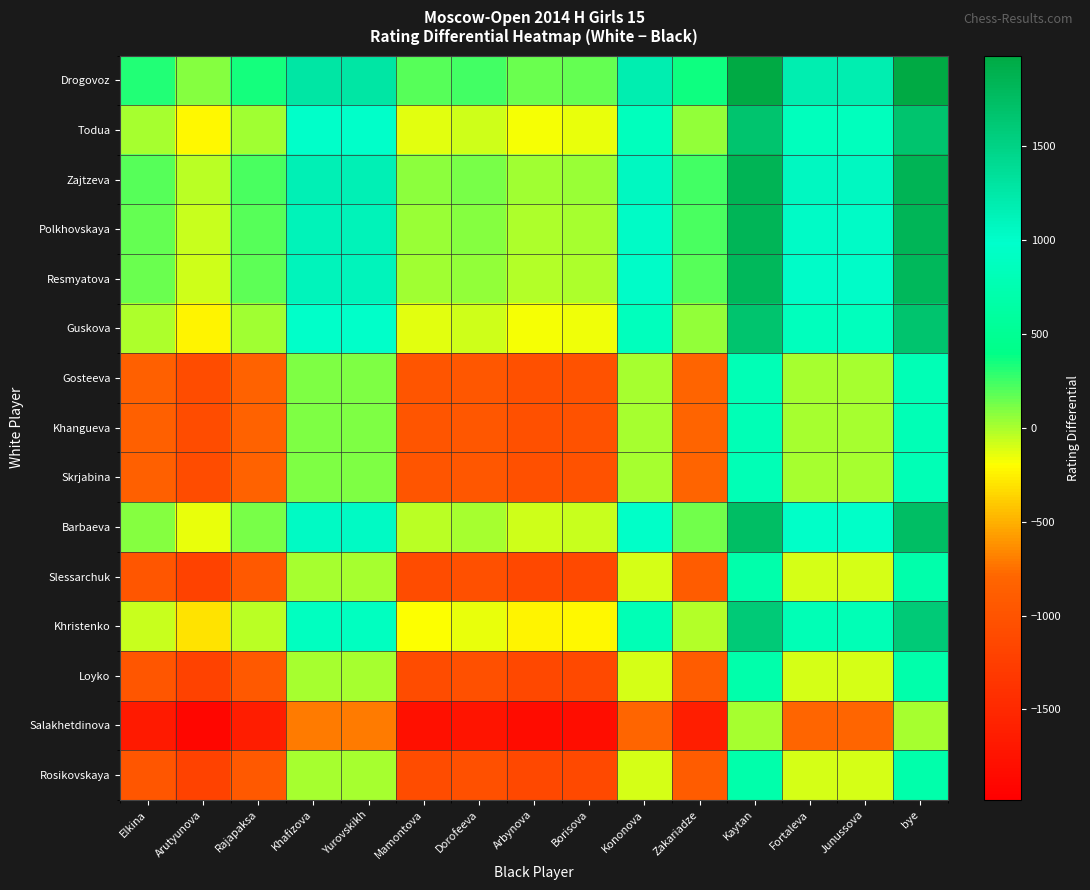

At which category is the sum across all series the highest?

Kaytan